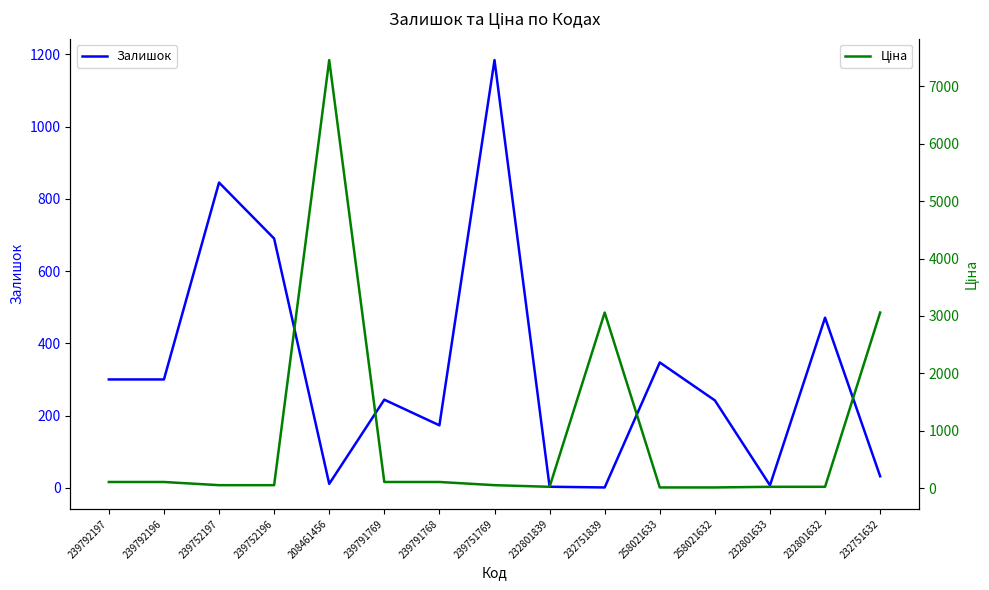

At how many categories does at least one series exceed 2514?

3